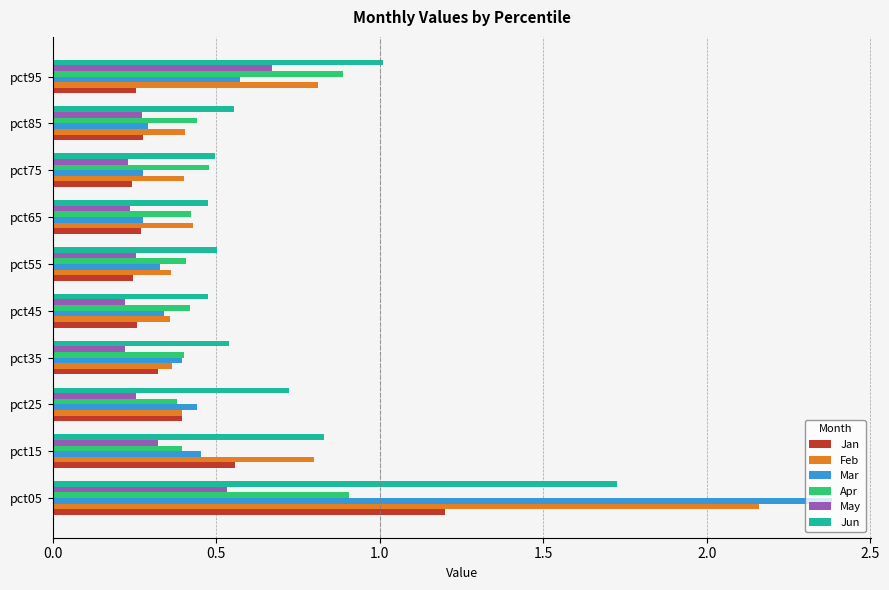

Is it true that Mar equals 0.3 at pct85?

True